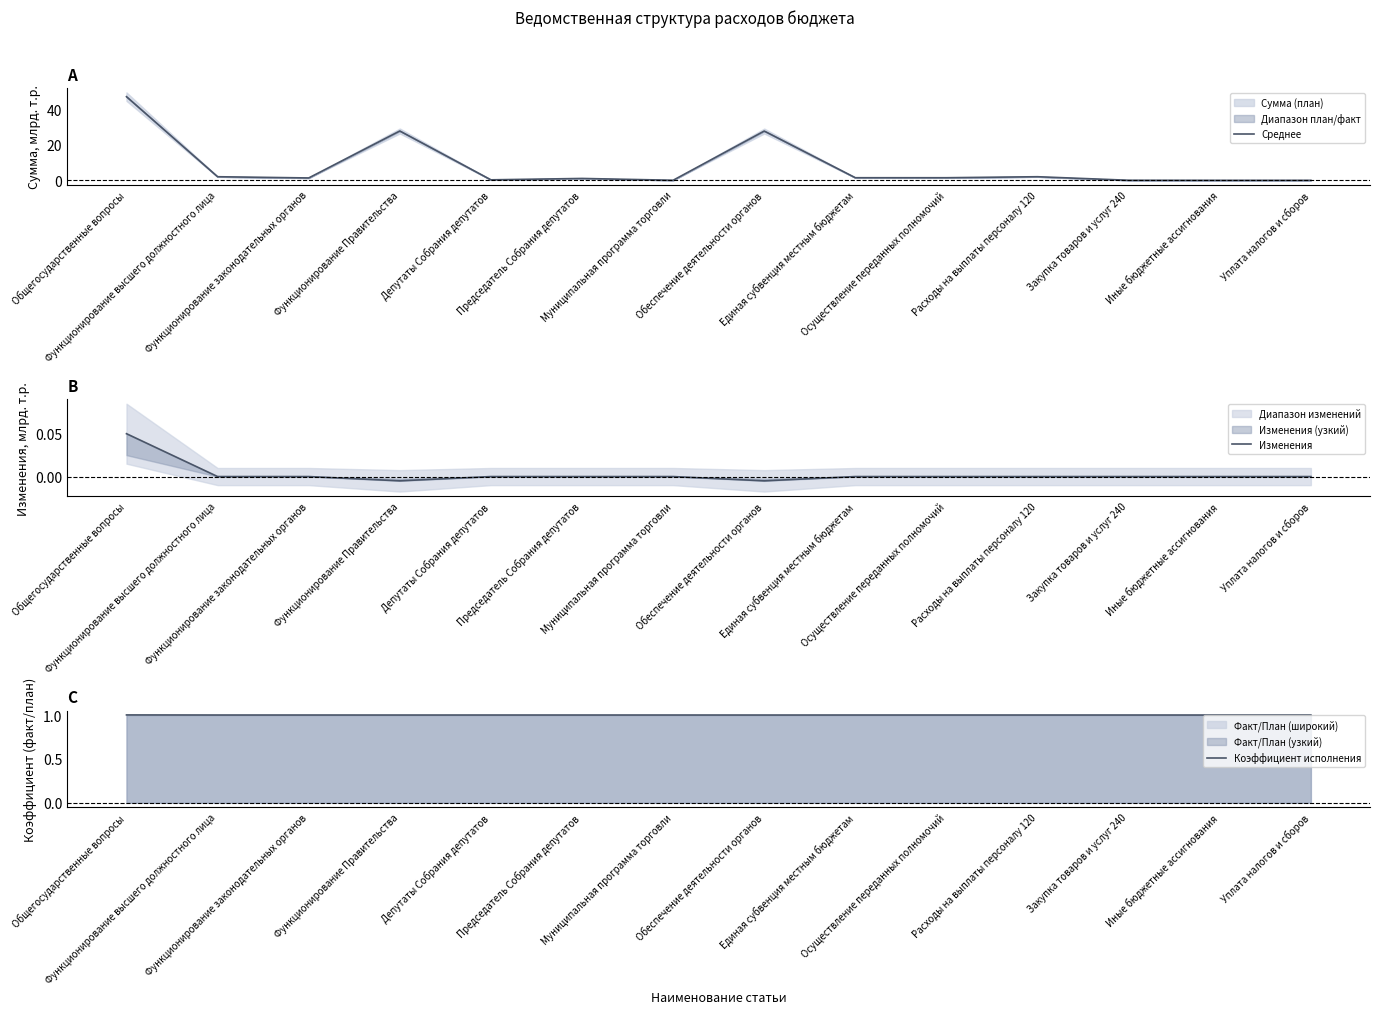

The Среднее series shows 0.4 at Председатель Собрания депутатов. True or false?

False